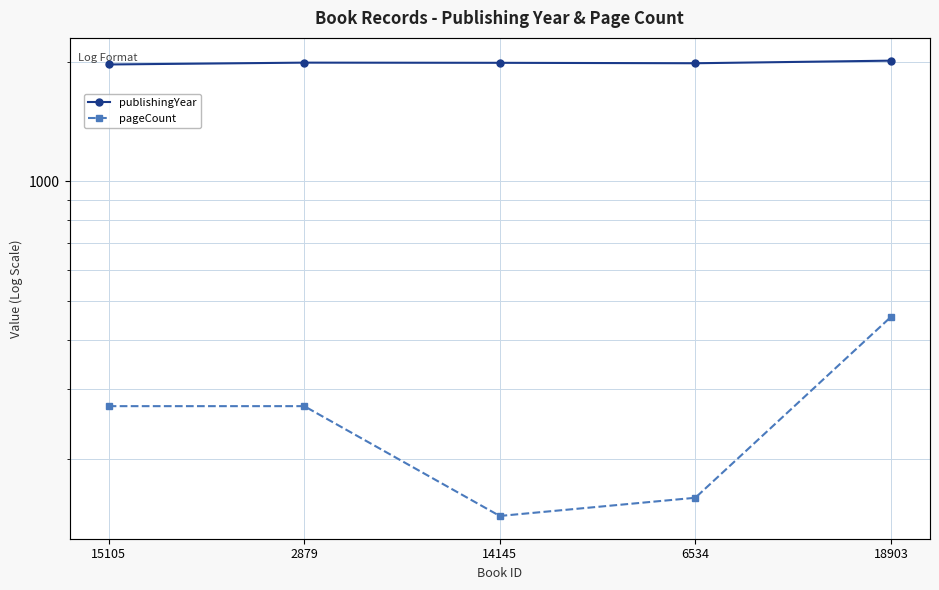

What is the maximum value shown in the chart?

2012